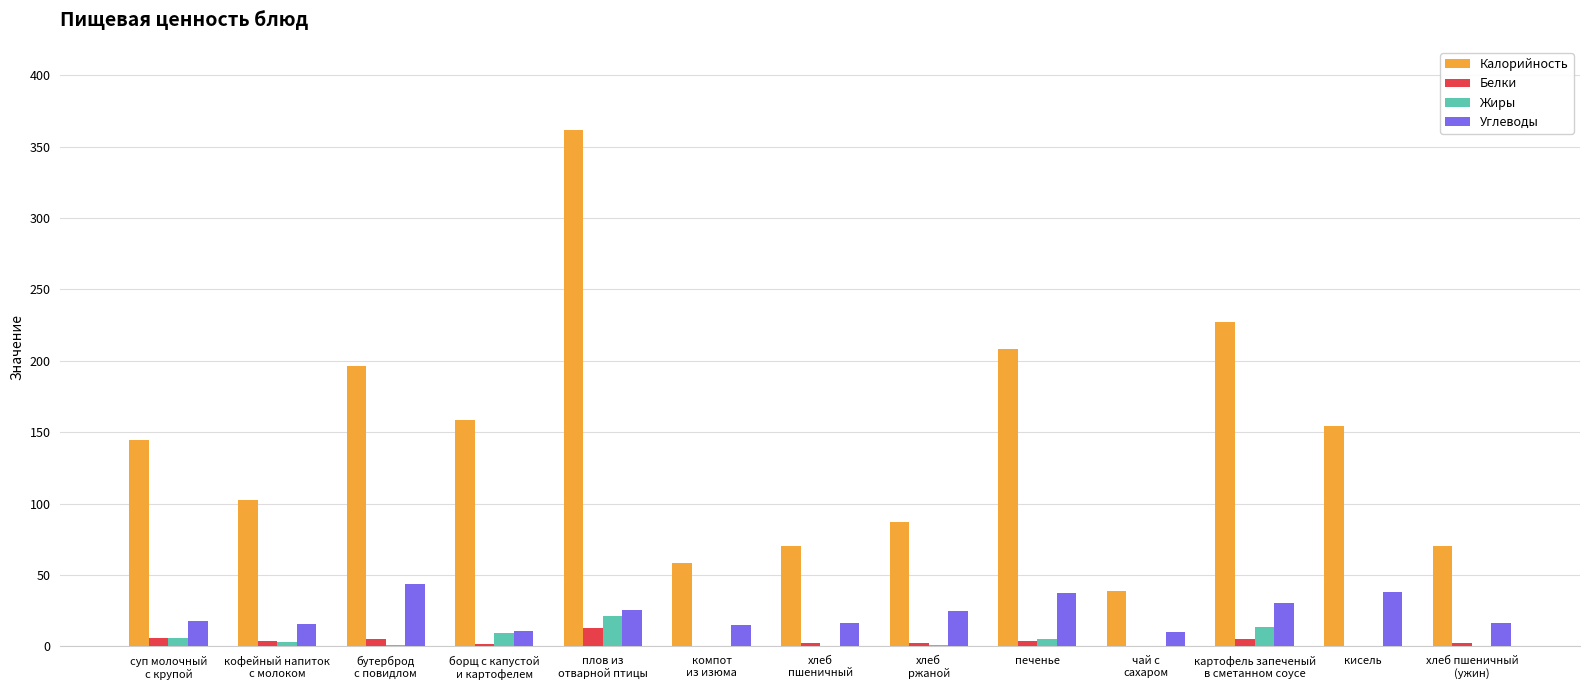

What is the sum of all Калорийность values?

1876.9